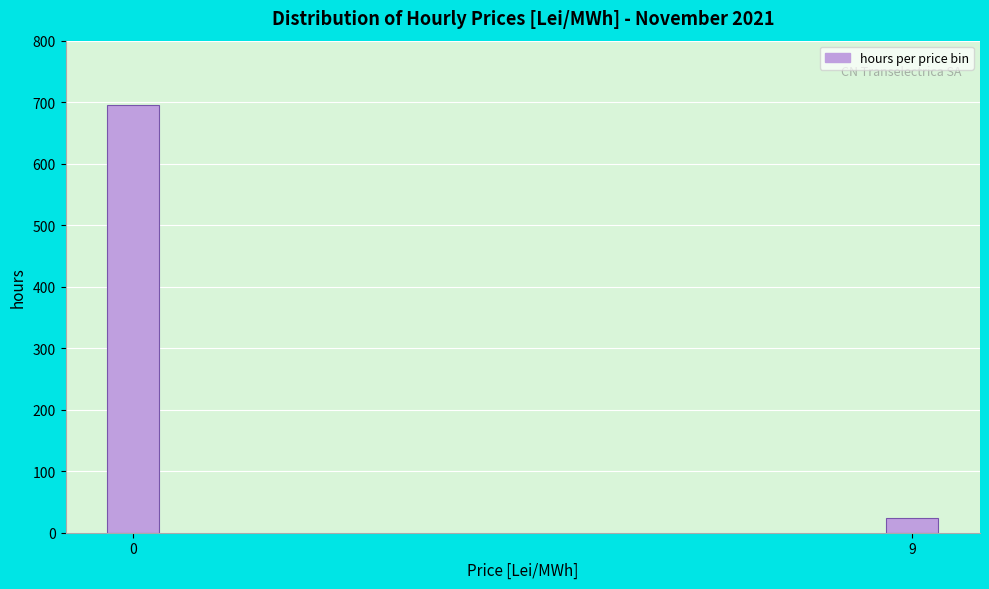

Reading right to left, what are all the values shown in this chart?

24	696